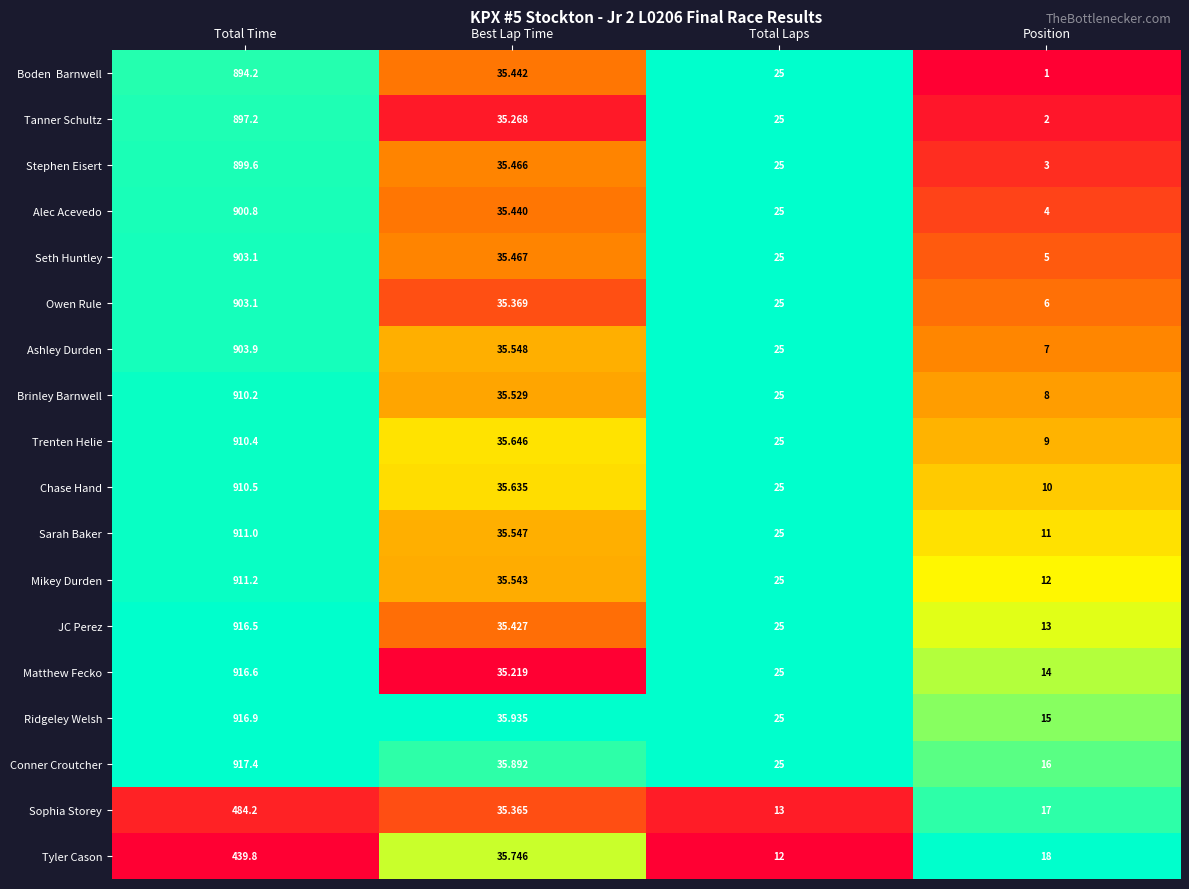

Rank the categories by Chase Hand value from highest to lowest.

Total Time, Best Lap Time, Total Laps, Position